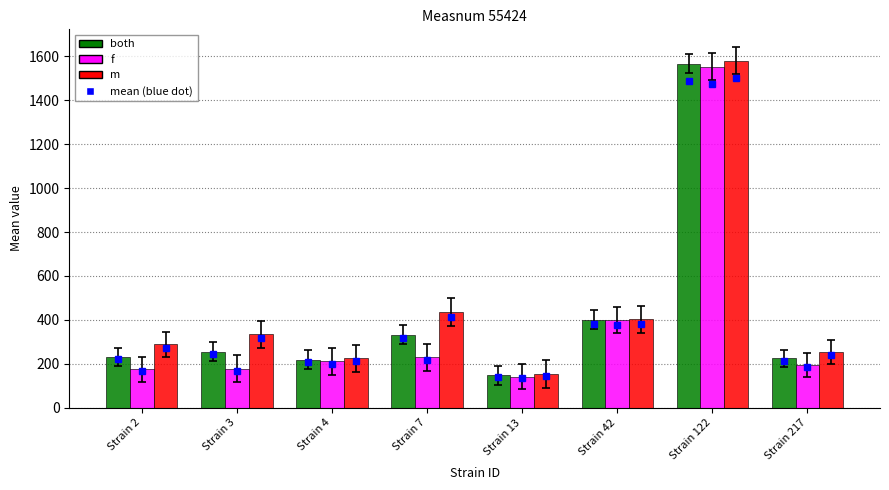

What is the difference between the highest and lowest values at Strain 7?

206.0